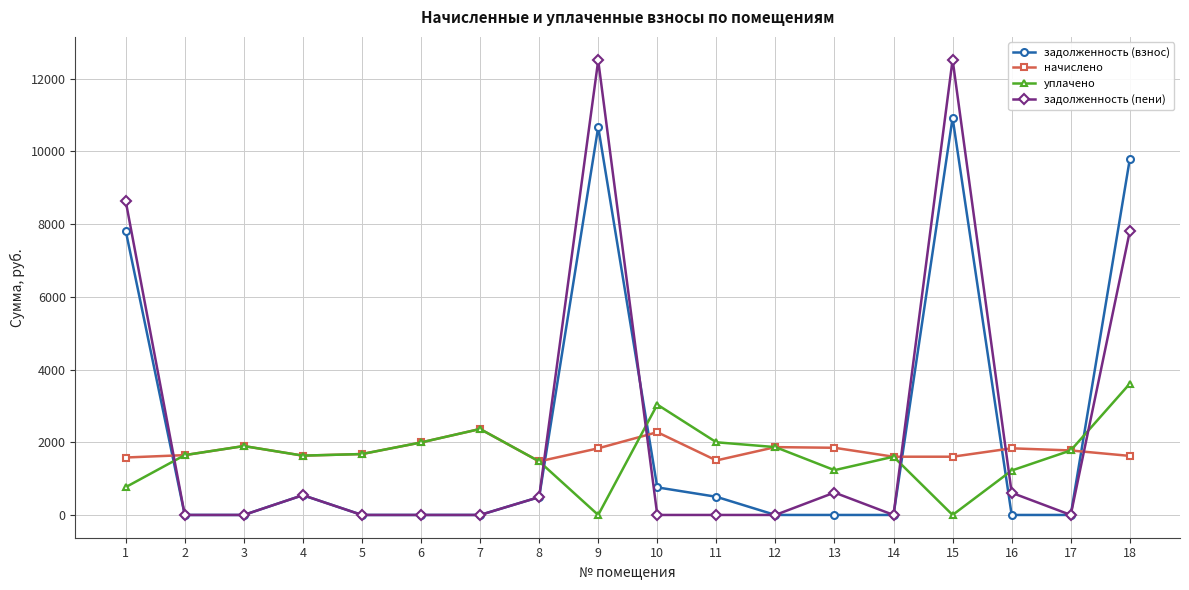

What is the maximum value for задолженность (пени)?

12522.9